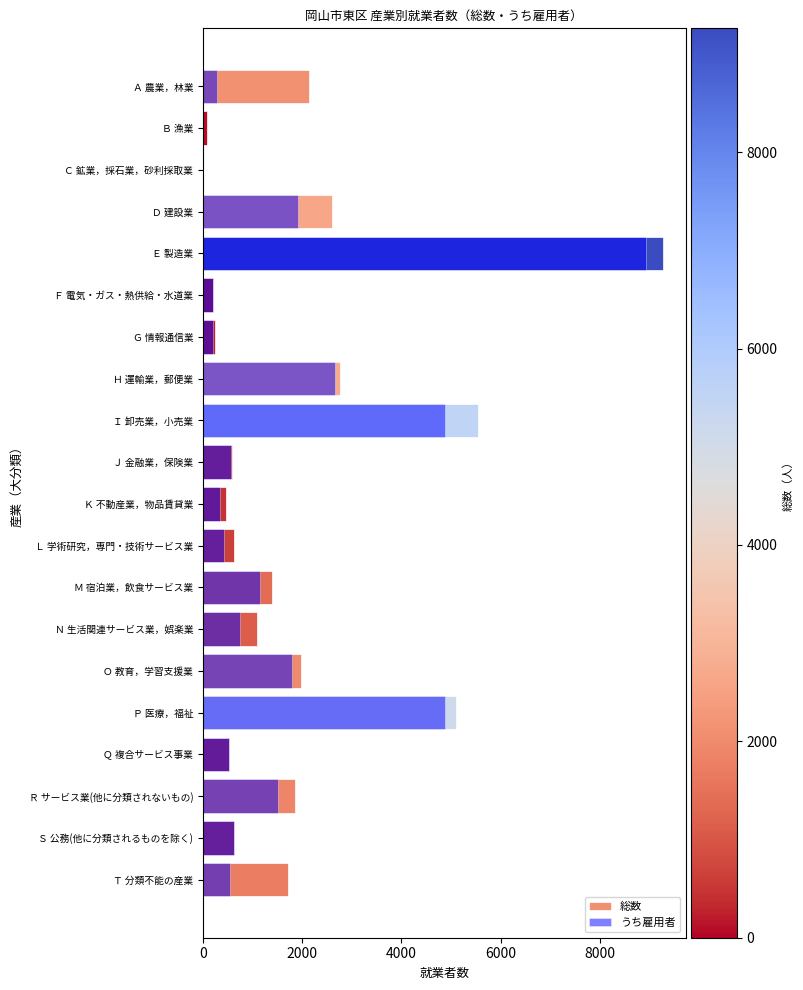

How many bars are there in total?

40